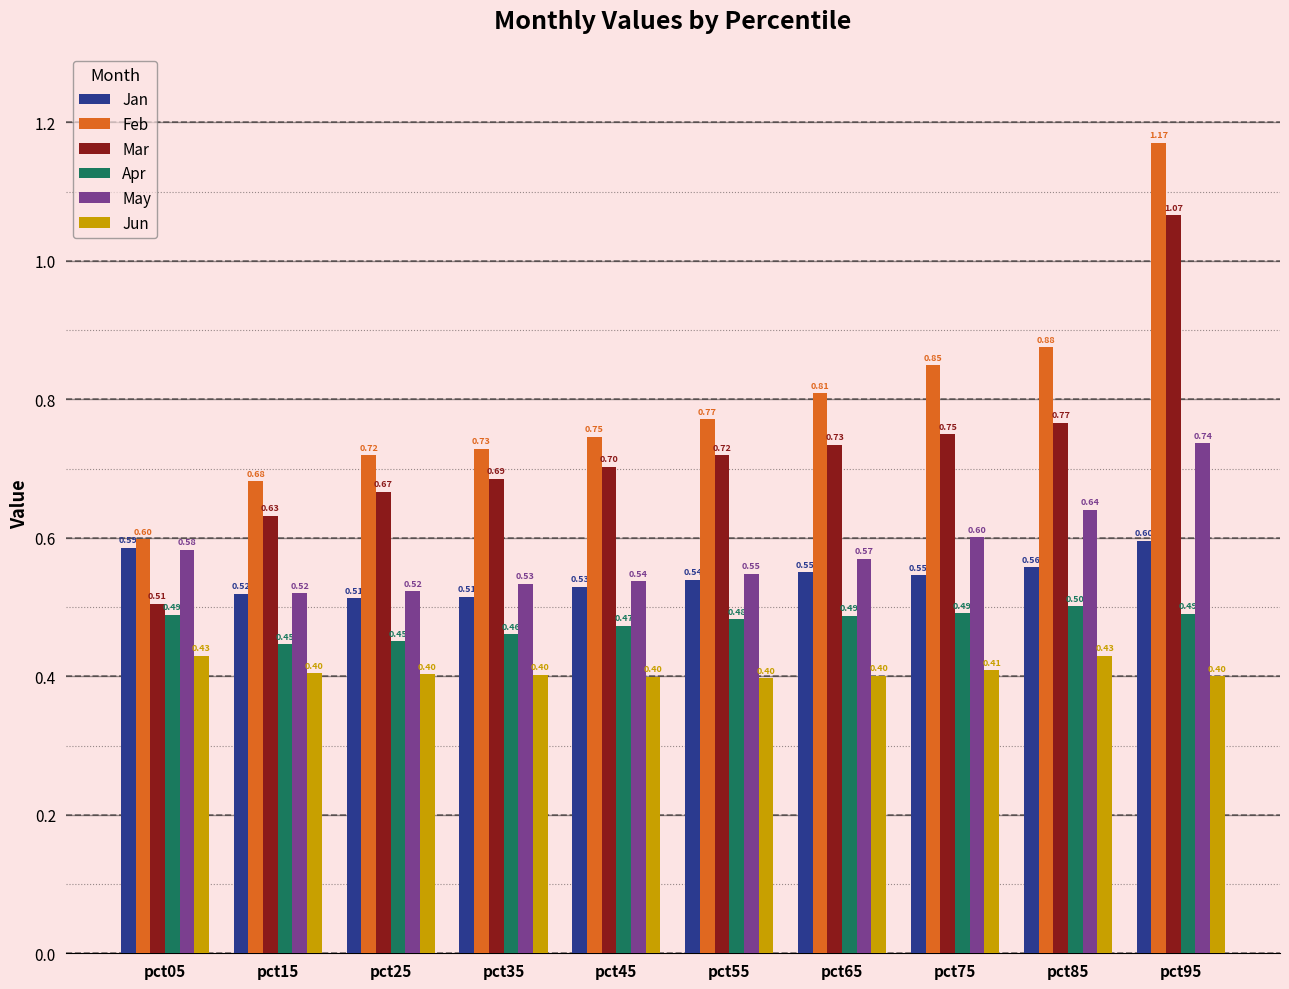

How many May values are between 0 and 1?

10